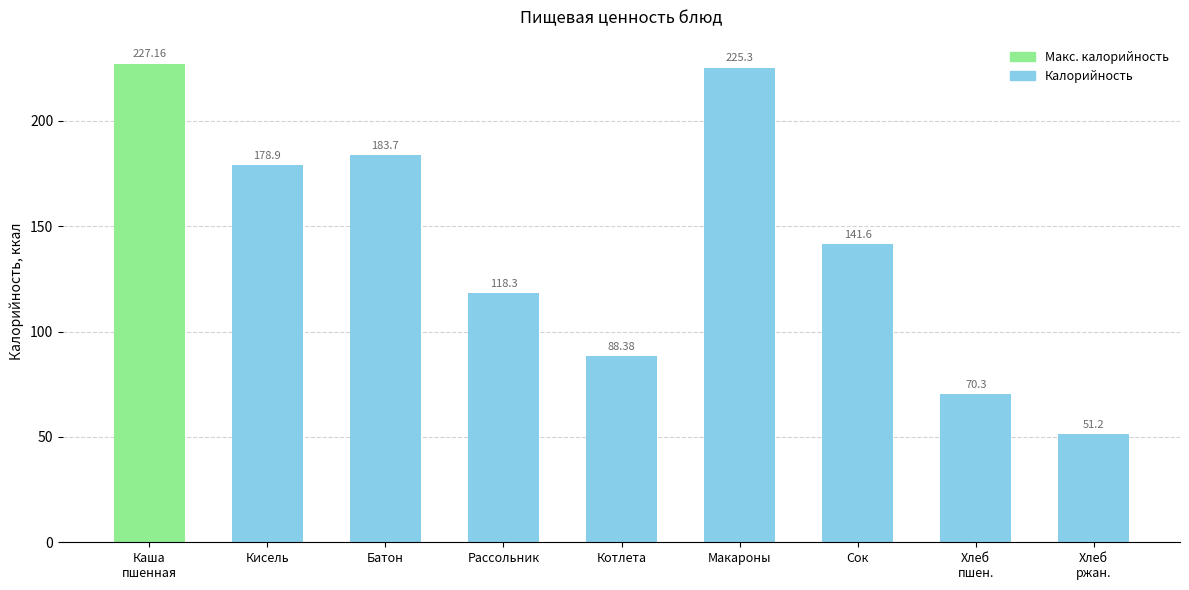

What is the greatest value displayed?

227.2